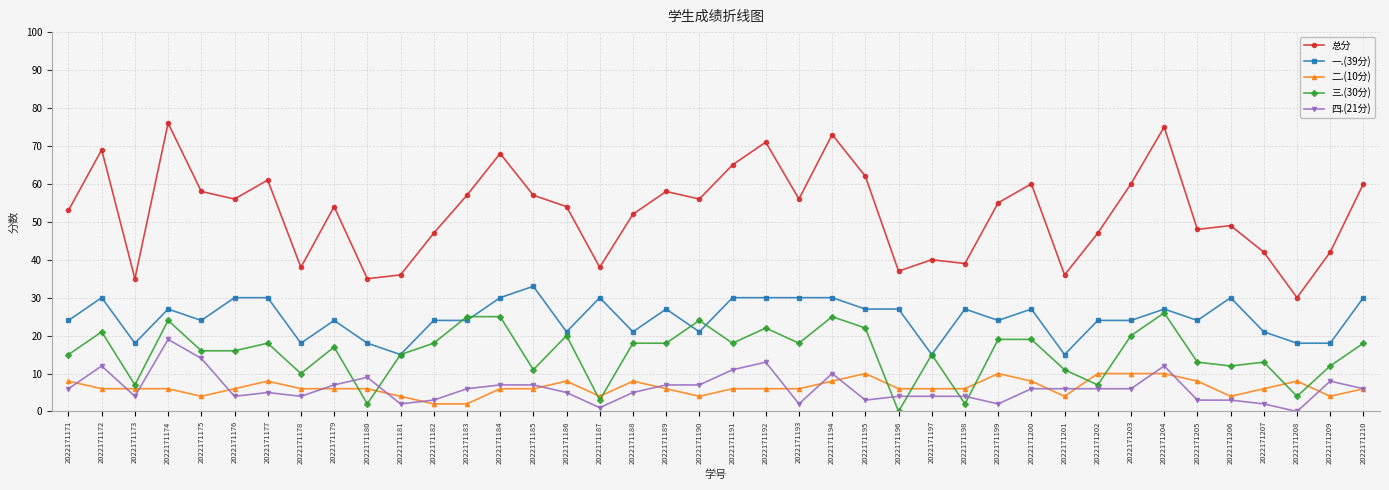

Is the value of 一.(39分) at 2022171171 greater than the value of 四.(21分) at 2022171201?

Yes